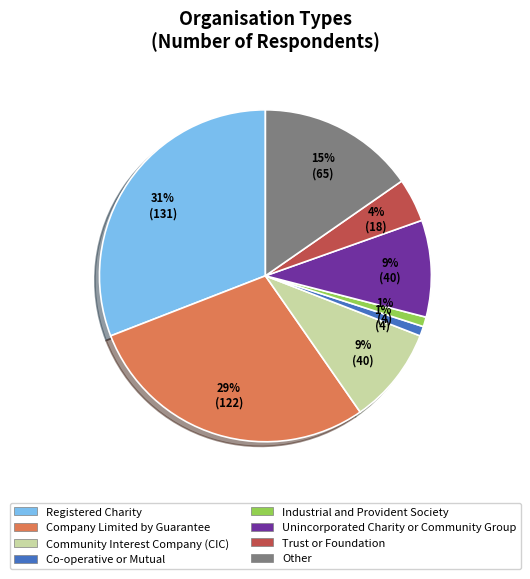

Which slice is the largest?

Registered Charity